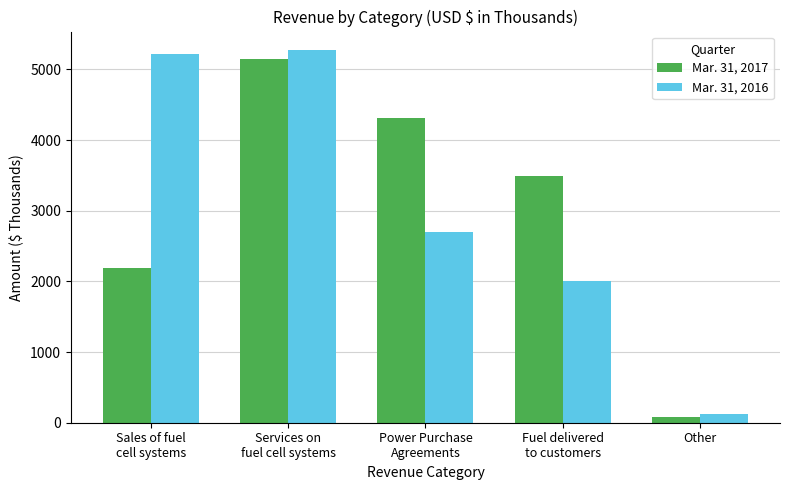

True or false: Mar. 31, 2017 has a value of 3183 at Sales of fuel
cell systems.

False